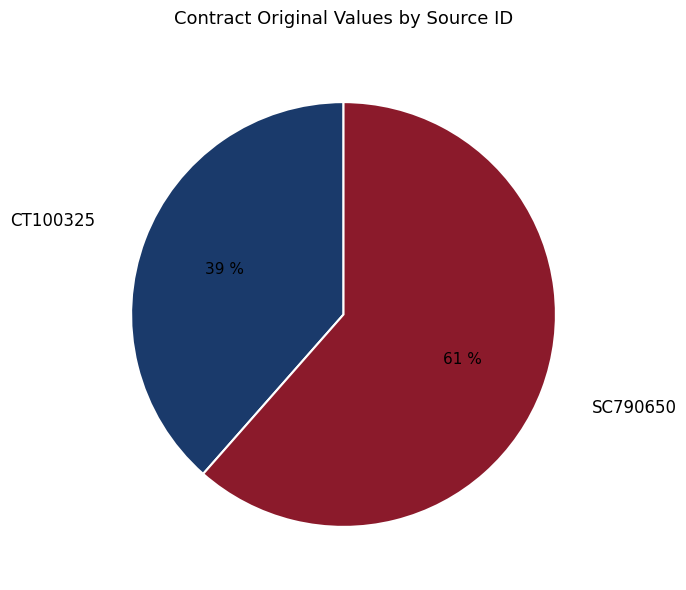

To the nearest percent, what percentage of the pie is SC790650?

61%